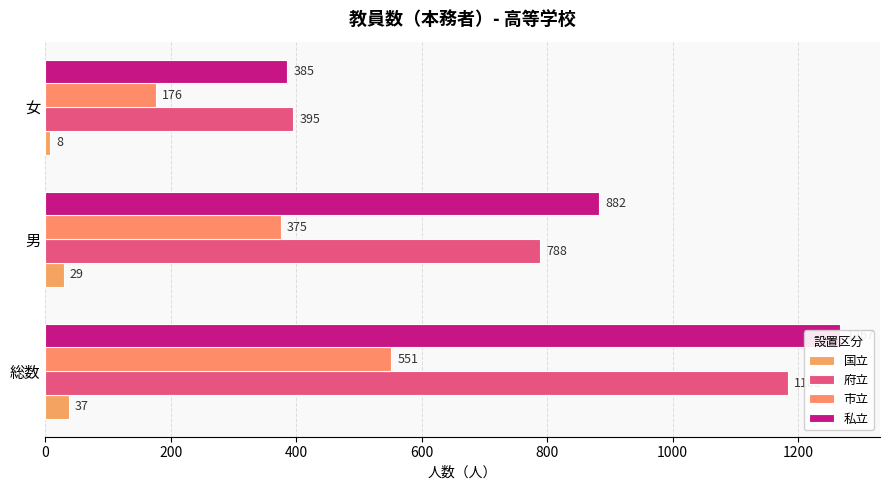

What is the greatest value displayed?

1267